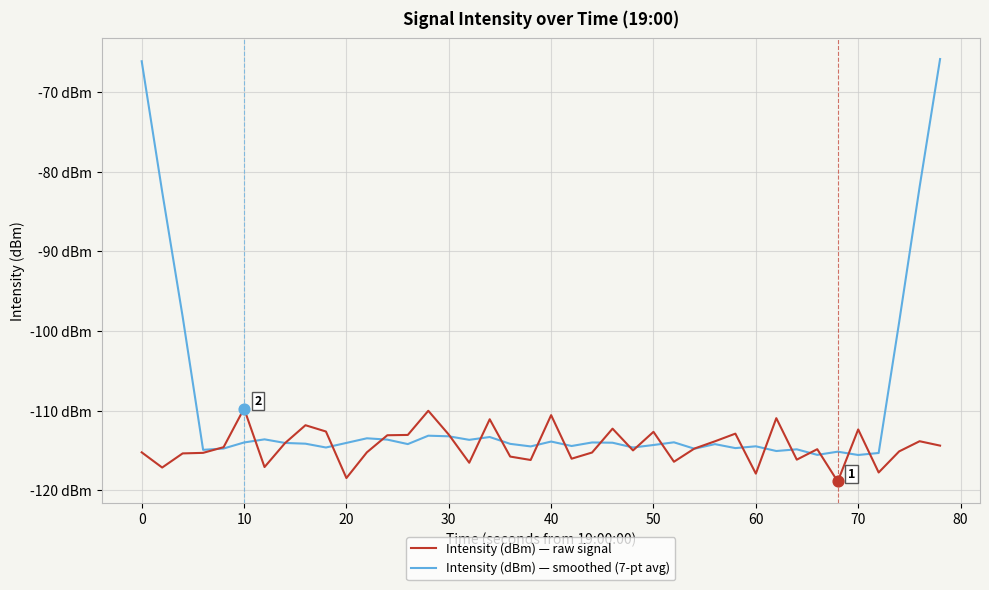

What are all the series names shown in the legend?

Intensity (dBm) — raw signal, Intensity (dBm) — smoothed (7-pt avg)